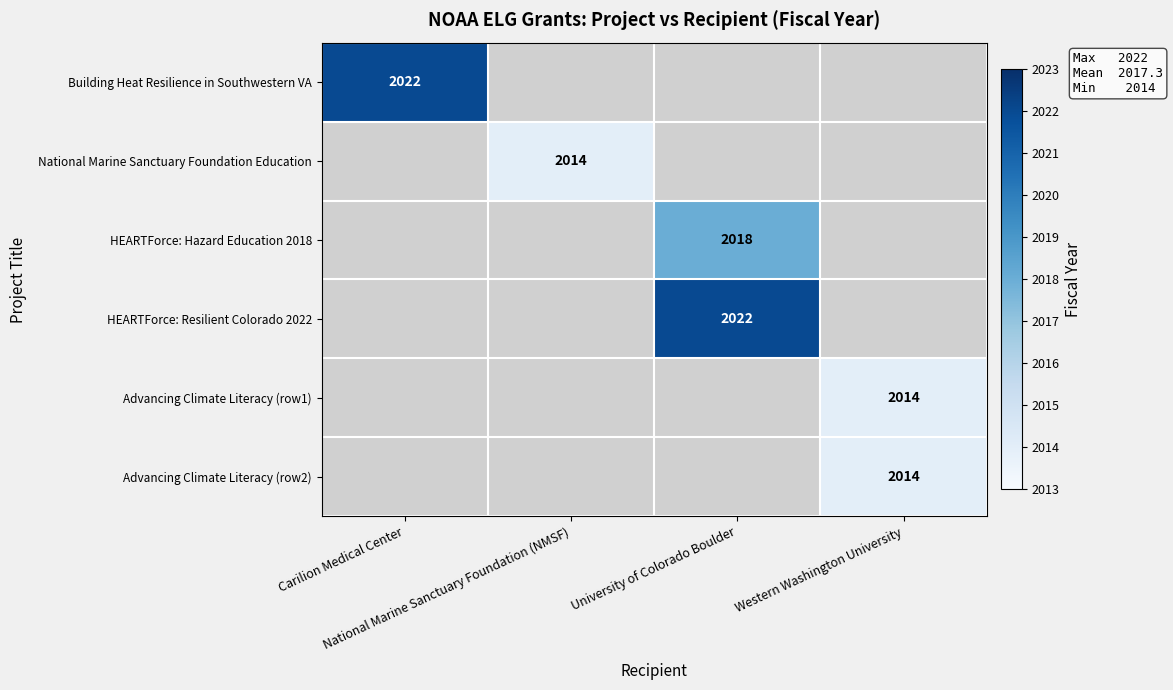

Which series has the widest spread of values?

Building Heat Resilience in Southwestern VA